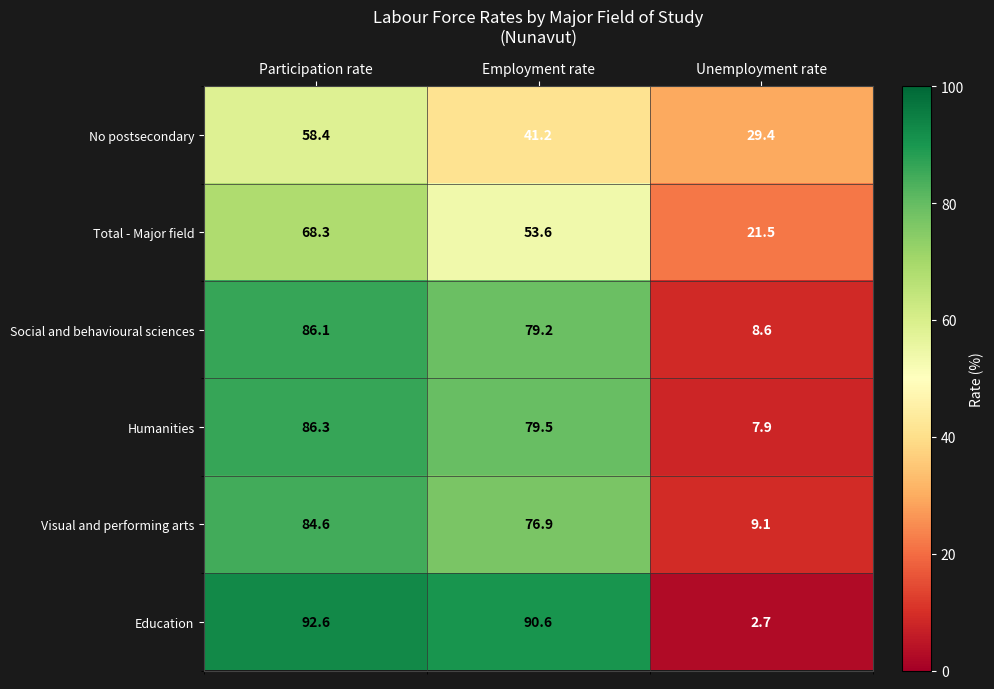

Reading left to right, list all the values displayed in this chart.

No postsecondary: 58.4	41.2	29.4
Total - Major field: 68.3	53.6	21.5
Social and behavioural sciences: 86.1	79.2	8.6
Humanities: 86.3	79.5	7.9
Visual and performing arts: 84.6	76.9	9.1
Education: 92.6	90.6	2.7